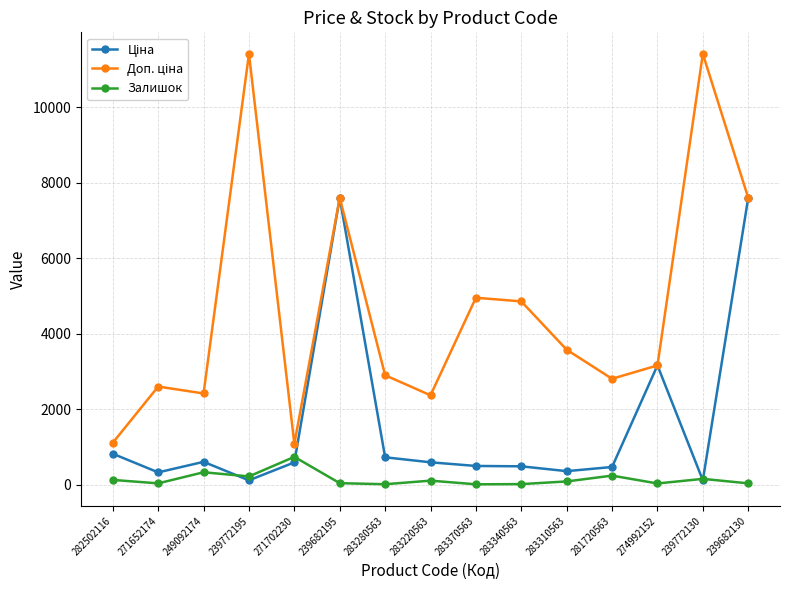

What is the greatest value displayed?

11410.0